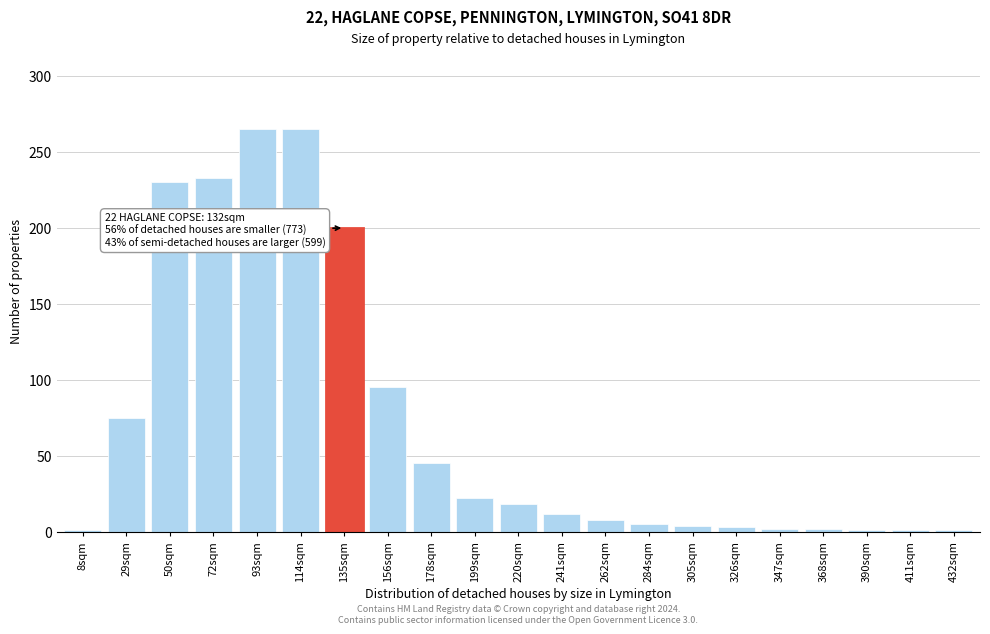

True or false: the data shows 200 at 135sqm.

True